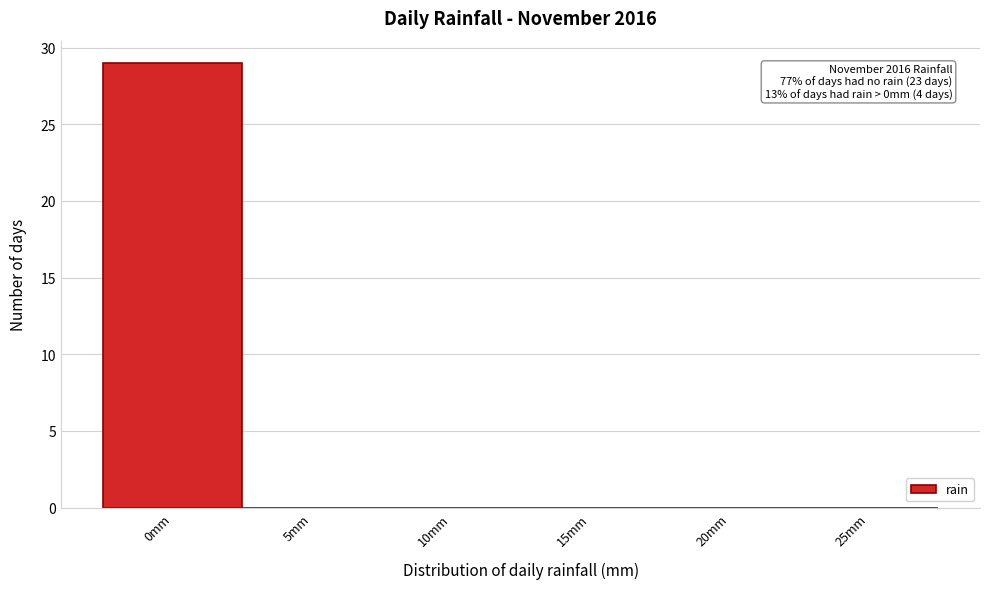

Reading right to left, transcribe all the data shown in this chart.

25mm=0	20mm=0	15mm=0	10mm=0	5mm=0	0mm=29